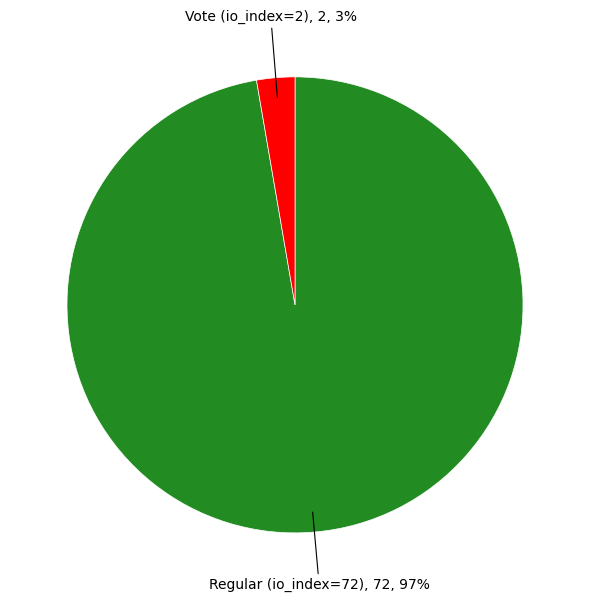

Is there a majority slice in this chart?

Yes